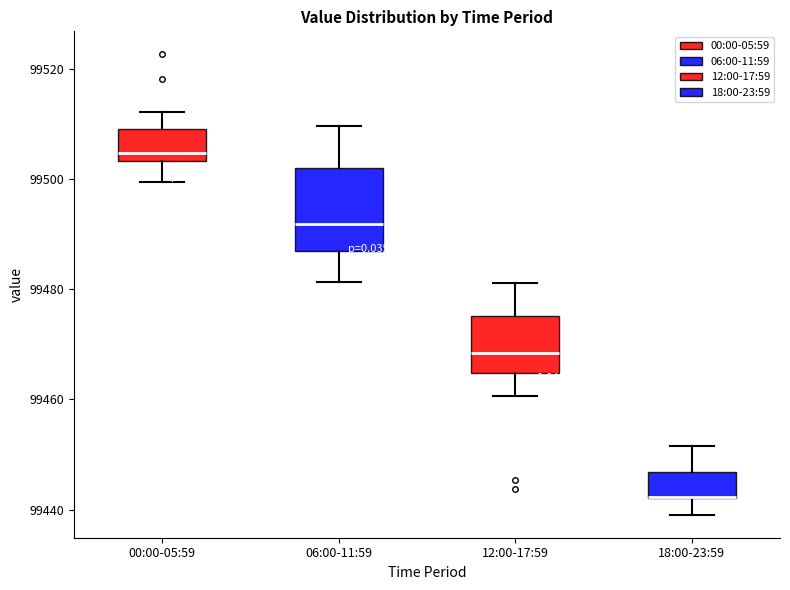

Reading left to right, read every box against the y-axis: the position of its median line, the range the box covers, and the ends of its whiskers. The values are not printed on the chart, so give them approximately, as read against the axis.

00:00-05:59: median 99504 (just above the box's lower edge), box 99504 to 99510, whiskers 99500 to 99512
06:00-11:59: median 99492, box 99486 to 99502, whiskers 99482 to 99510
12:00-17:59: median 99468, box 99464 to 99476, whiskers 99460 to 99482
18:00-23:59: median 99442 (drawn on the box's lower edge), box 99442 to 99446, whiskers 99440 to 99452